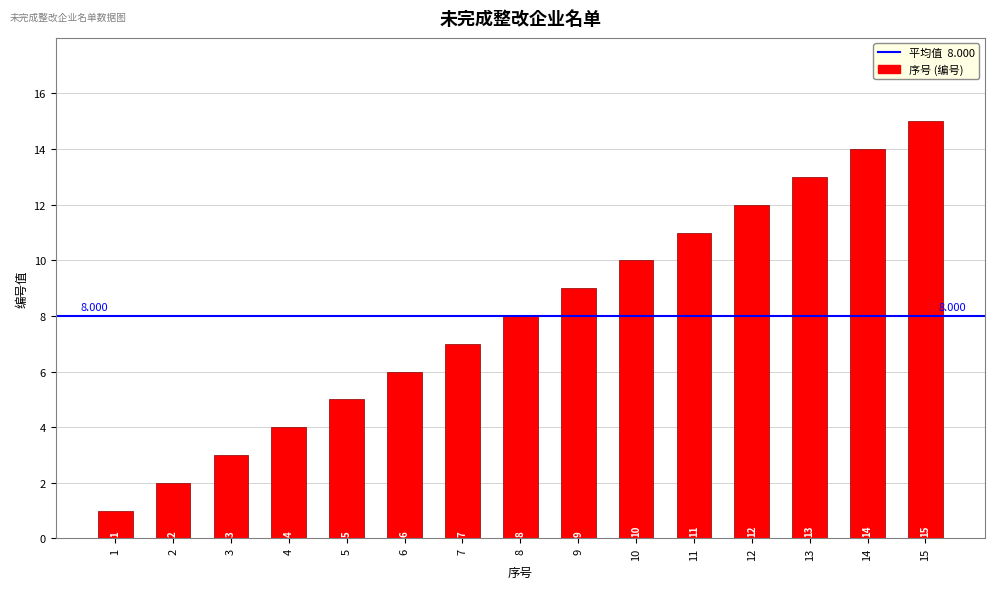

What is the value of the 4th bar from the left?

4